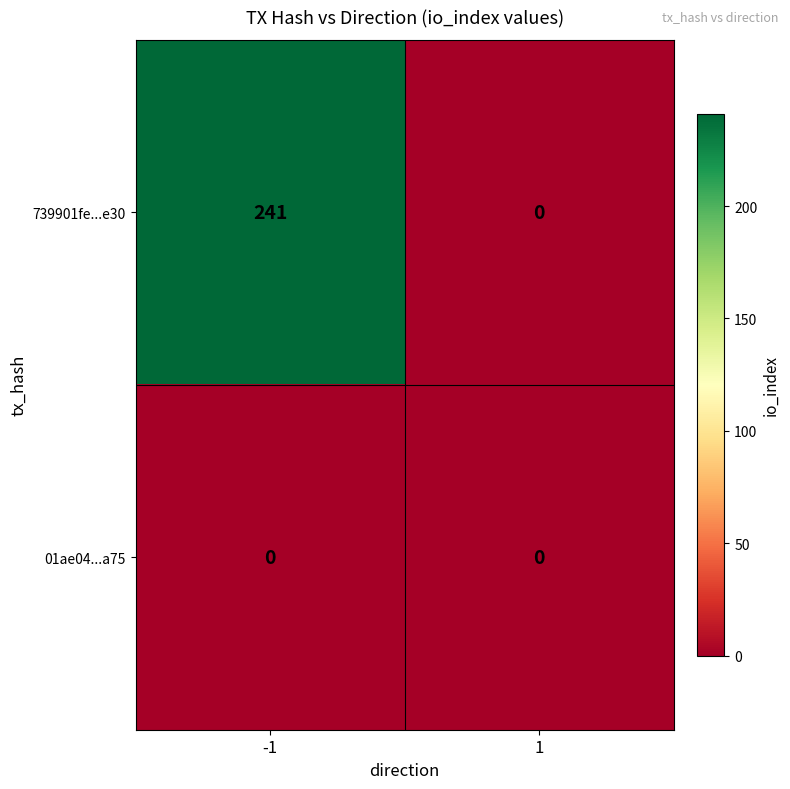

What is the greatest value displayed?

241